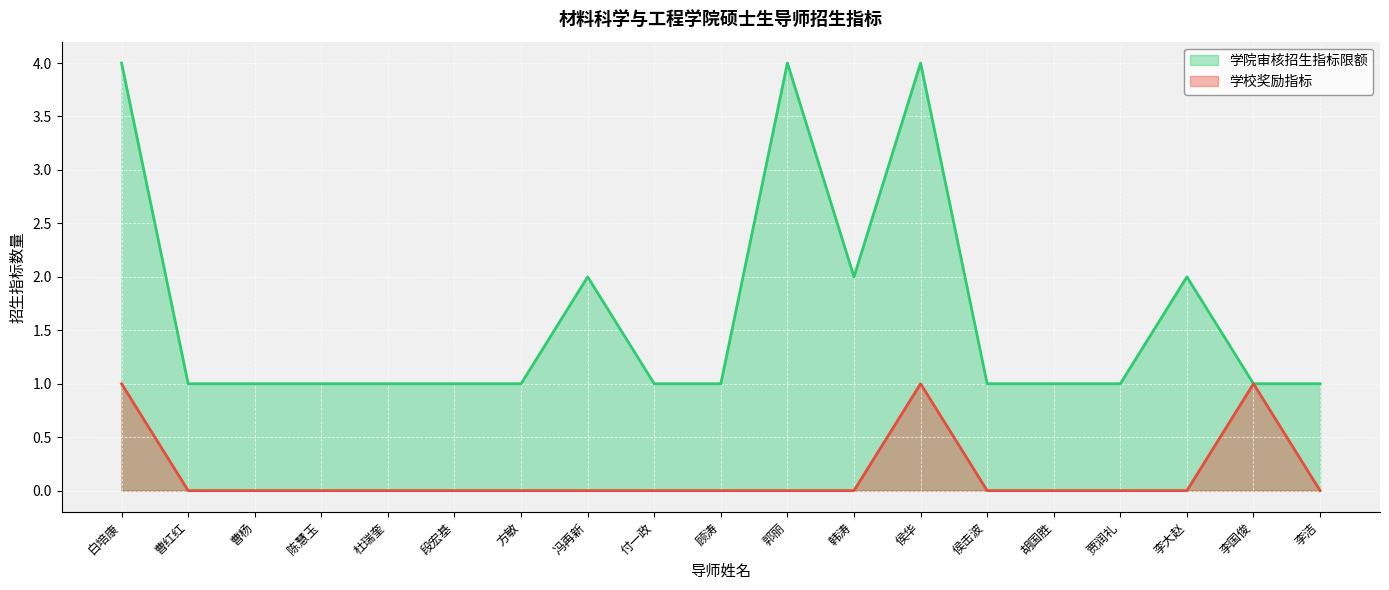

Which category has the lowest value in the 学校奖励指标 series?

曹红红